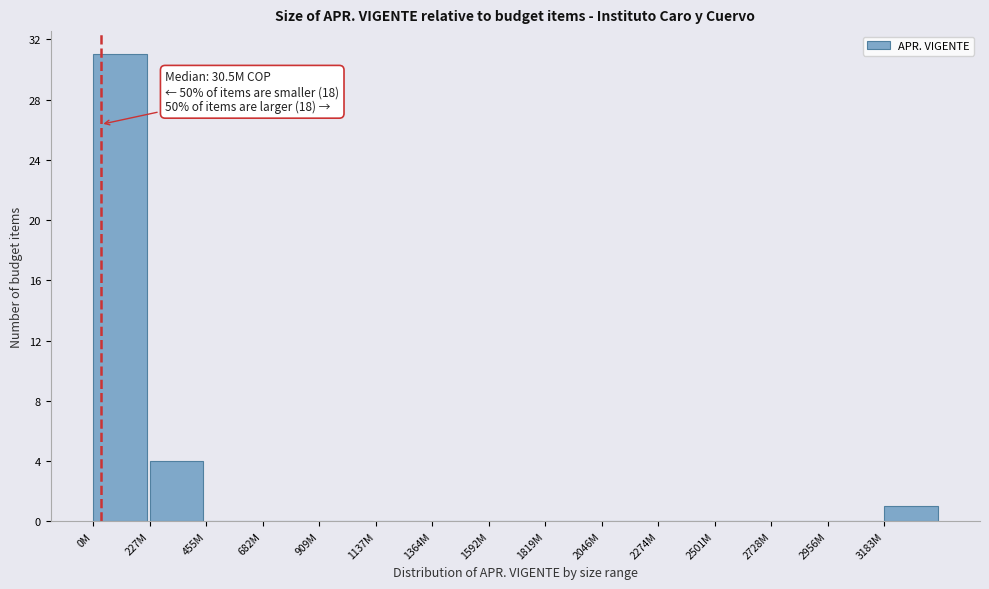

Reading left to right, list all the values displayed in this chart.

0M=31	227M=4	455M=0	682M=0	909M=0	1137M=0	1364M=0	1592M=0	1819M=0	2046M=0	2274M=0	2501M=0	2728M=0	2956M=0	3183M=1